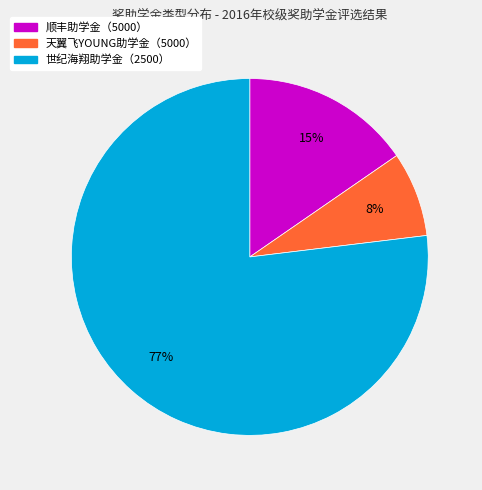

How many segments does this pie chart have?

3